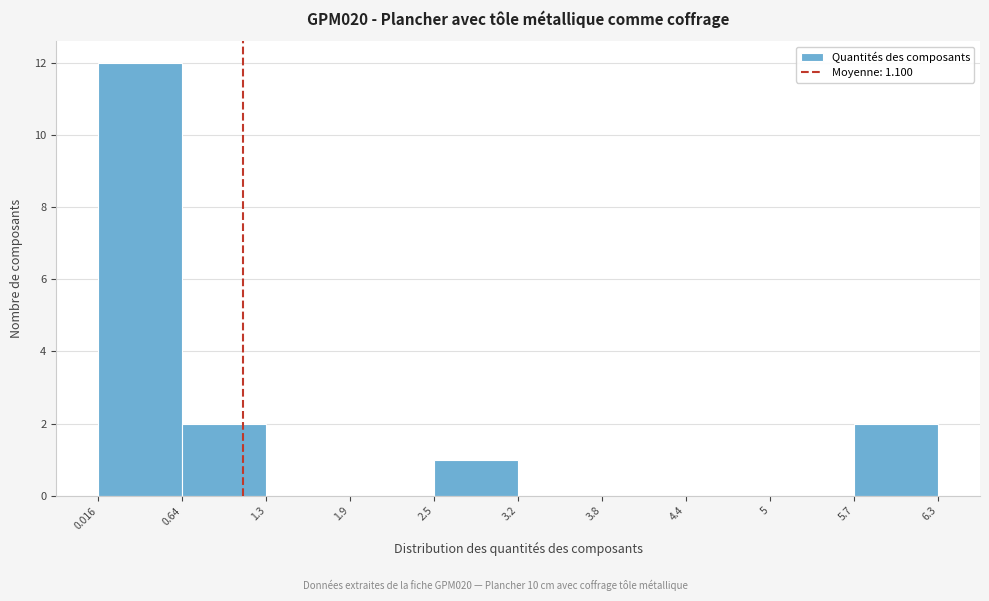

Reading left to right, transcribe this chart: for each bar, give the range it covers on the x-axis and its height. The values are not printed on the chart, so give them approximately, as read against the axis.

0.016 to 0.64: 12
0.64 to 1.3: 2
1.3 to 1.9: 0
1.9 to 2.5: 0
2.5 to 3.2: 1
3.2 to 3.8: 0
3.8 to 4.4: 0
4.4 to 5: 0
5 to 5.7: 0
5.7 to 6.3: 2